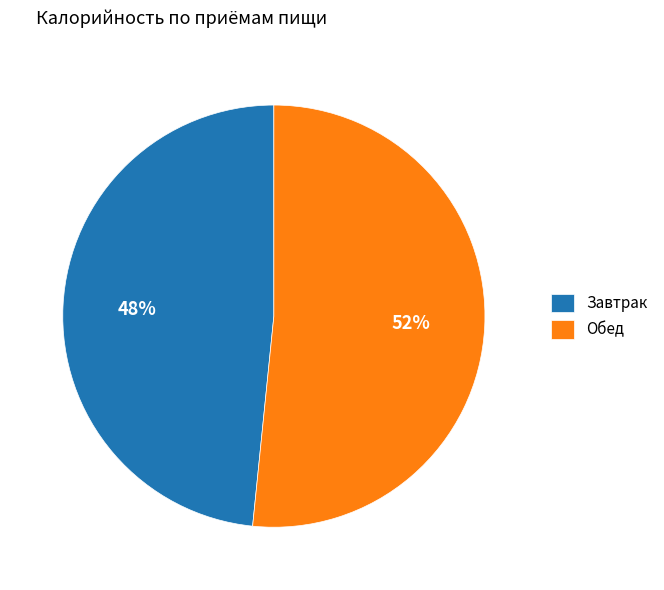

How many slices are in this pie chart?

2